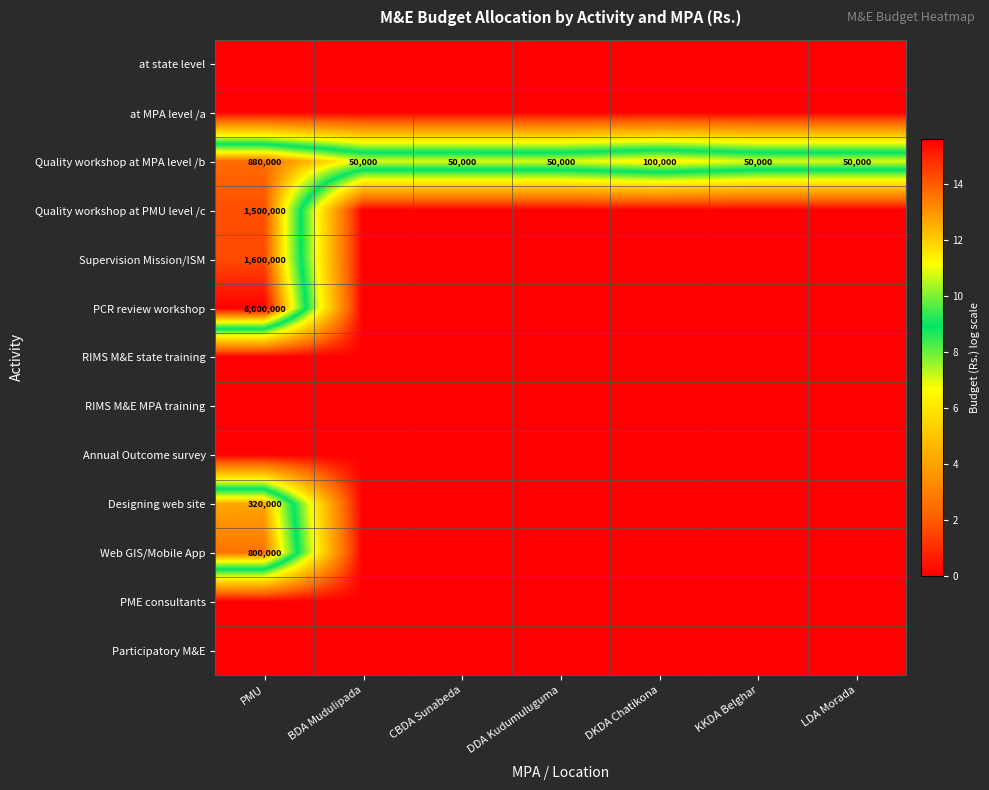

True or false: Participatory M&E has a value of 0.0 at LDA Morada.

True